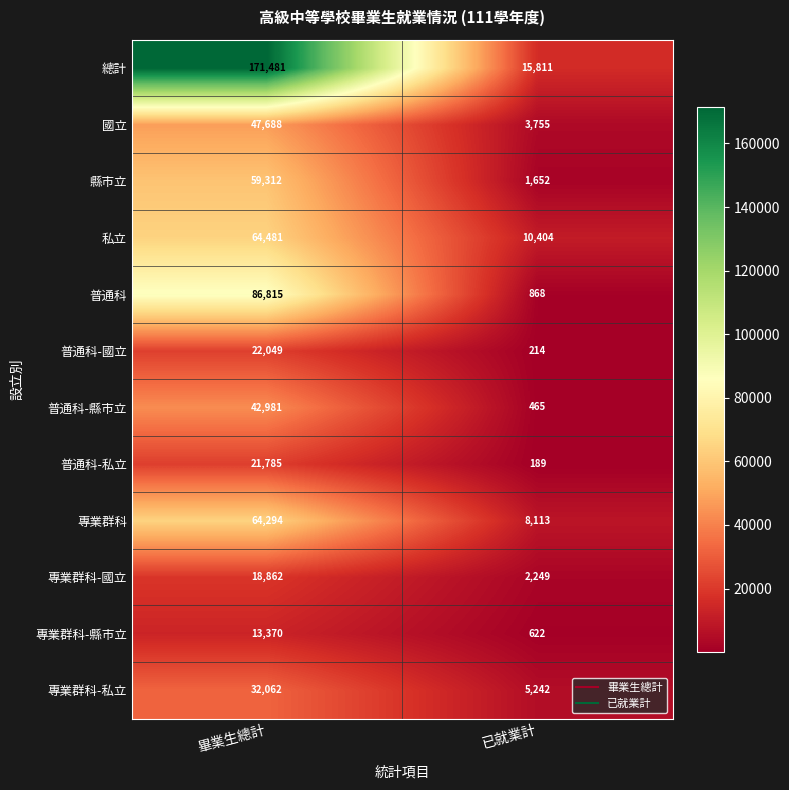

What is the difference between the maximum and minimum values in the 專業群科 series?

56181